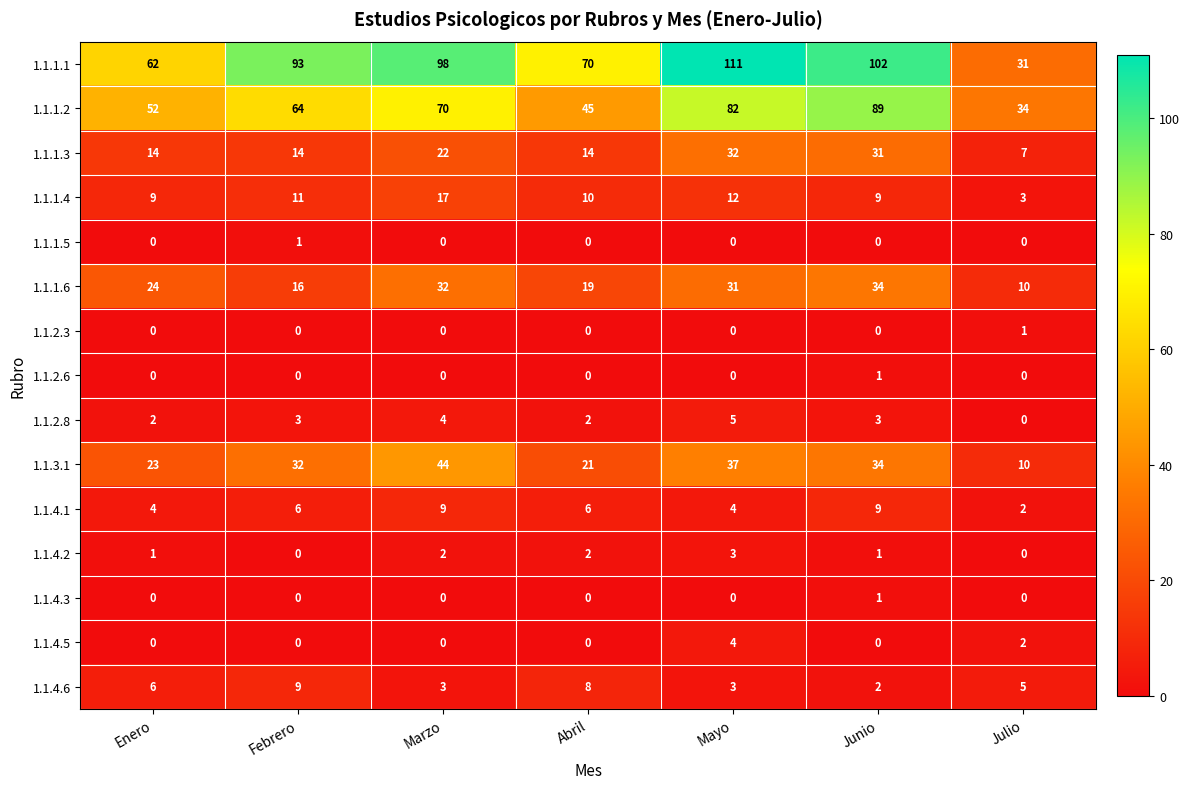

What is the difference between the maximum and second lowest values in the 1.1.2.8 series?

3